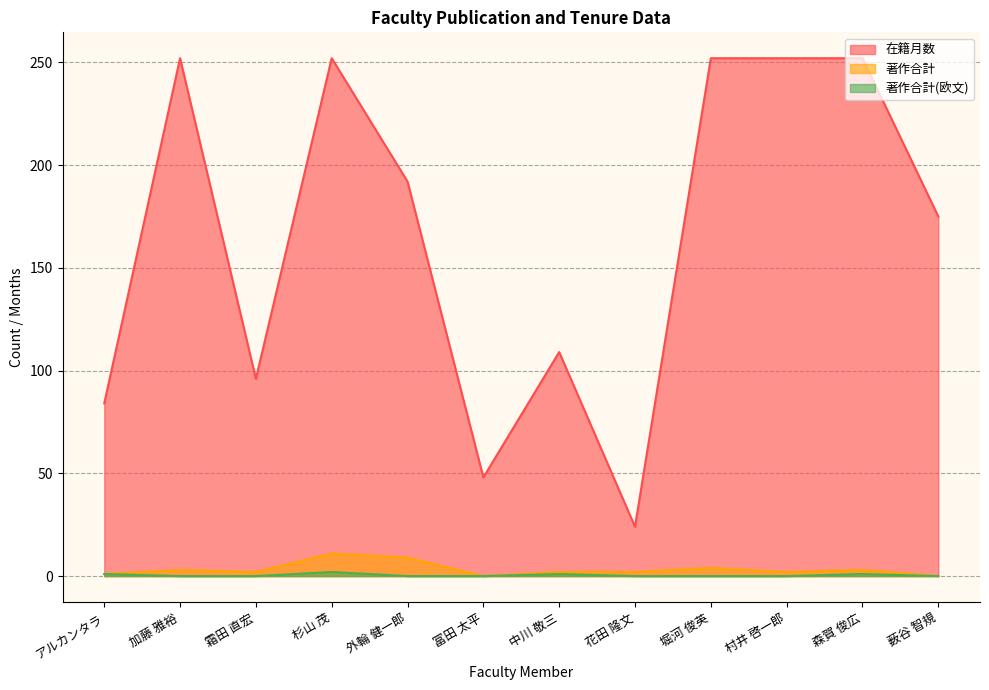

What are all the series names shown in the legend?

在籍月数, 著作合計, 著作合計(欧文)